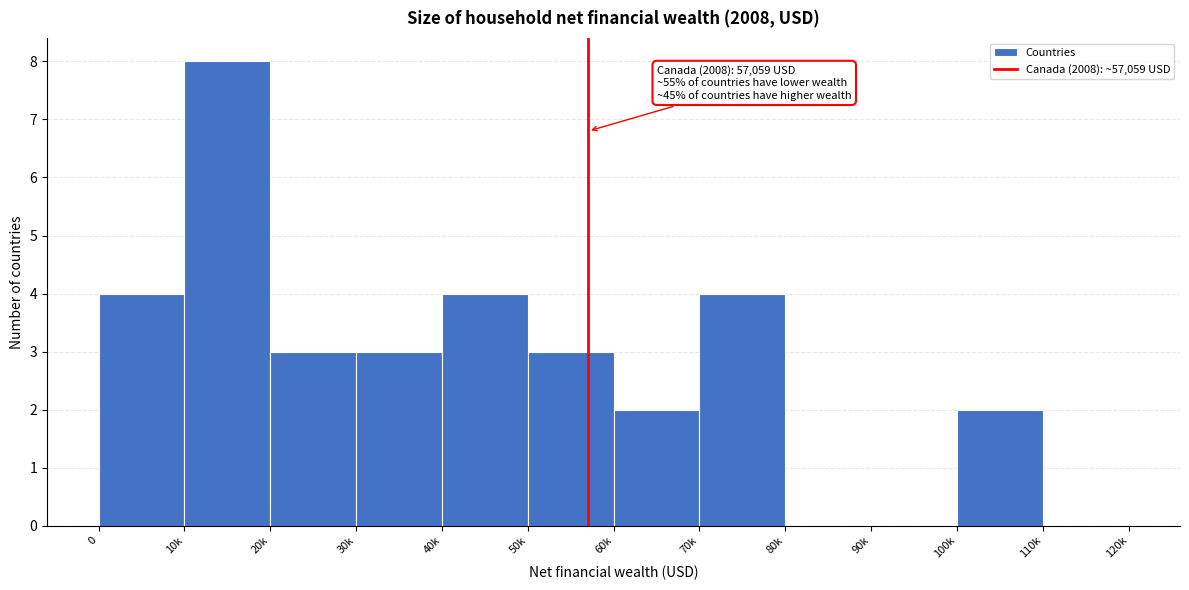

Reading left to right, what are all the values shown in this chart?

0=4	10k=8	20k=3	30k=3	40k=4	50k=3	60k=2	70k=4	80k=0	90k=0	100k=2	110k=0